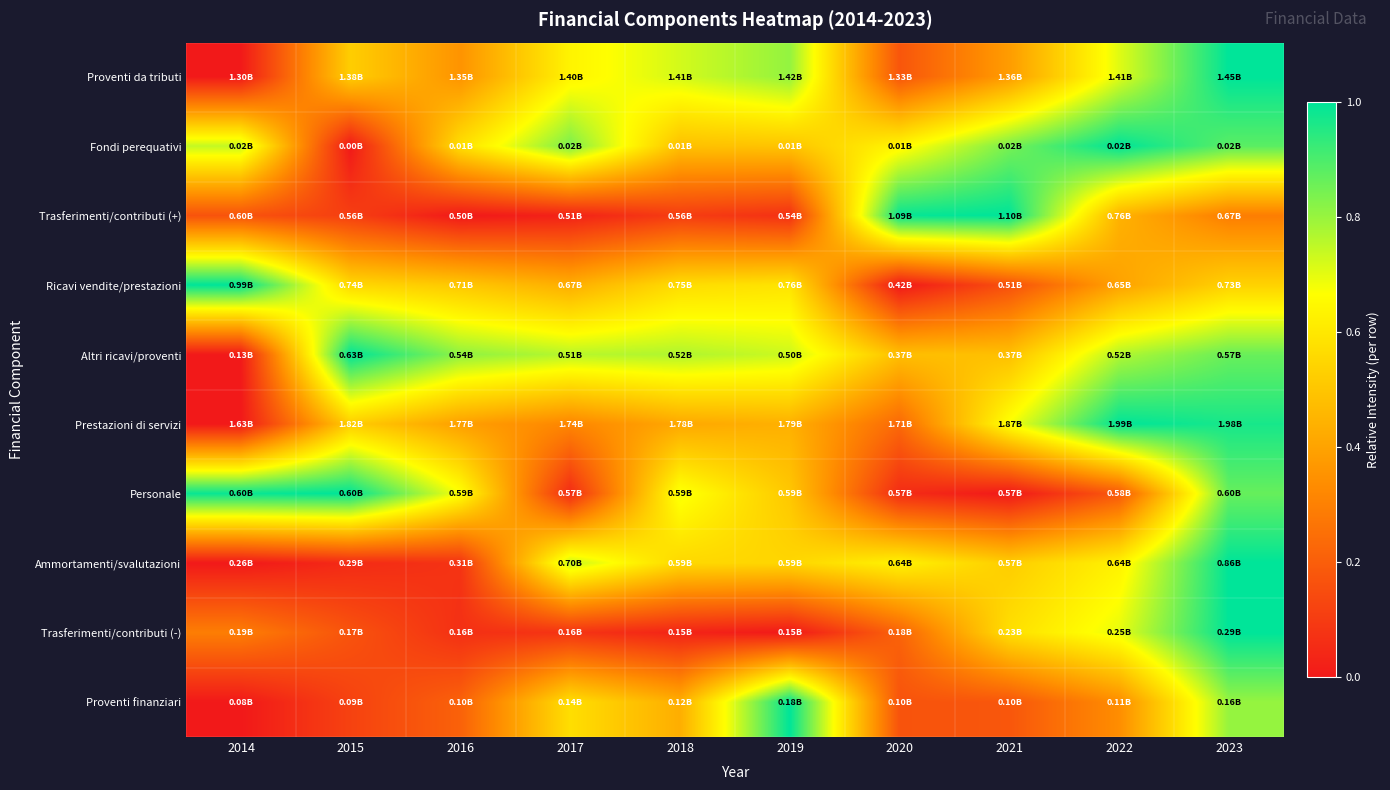

Which has a higher value, 2018 or 2015?

2018